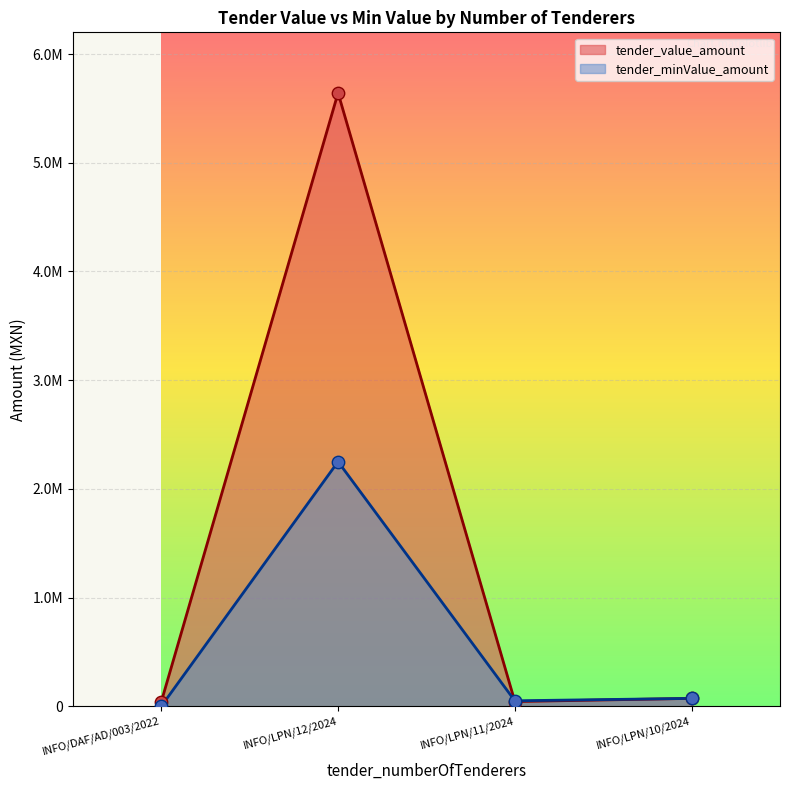

At which category is the sum across all series the highest?

INFO/LPN/12/2024